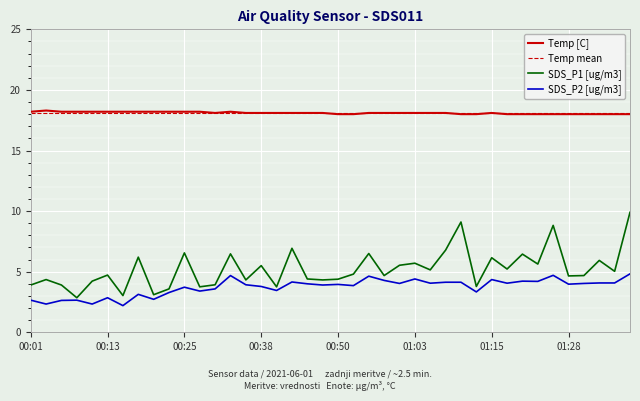

Count the Temp values in the range 18 to 19.

40